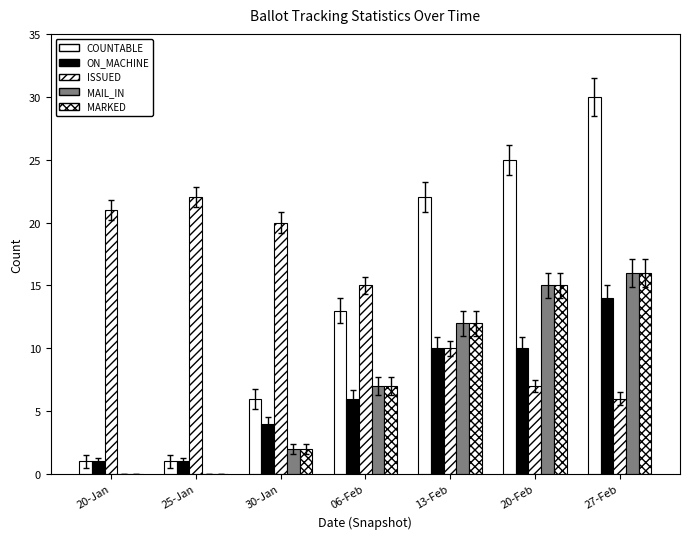

At which label does MAIL_IN reach its peak?

27-Feb